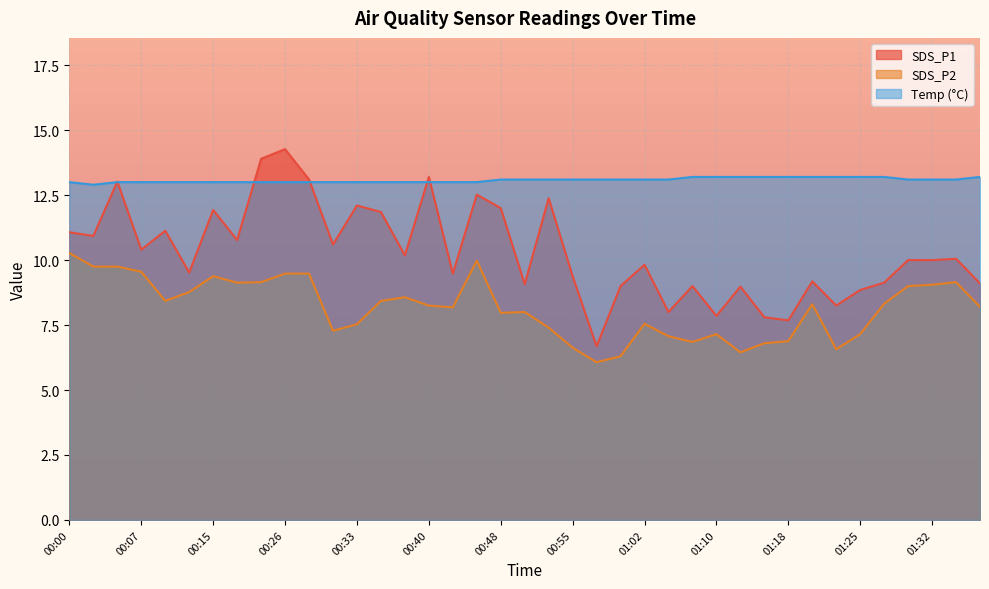

How many times do SDS_P1 and Temp cross each other?

6